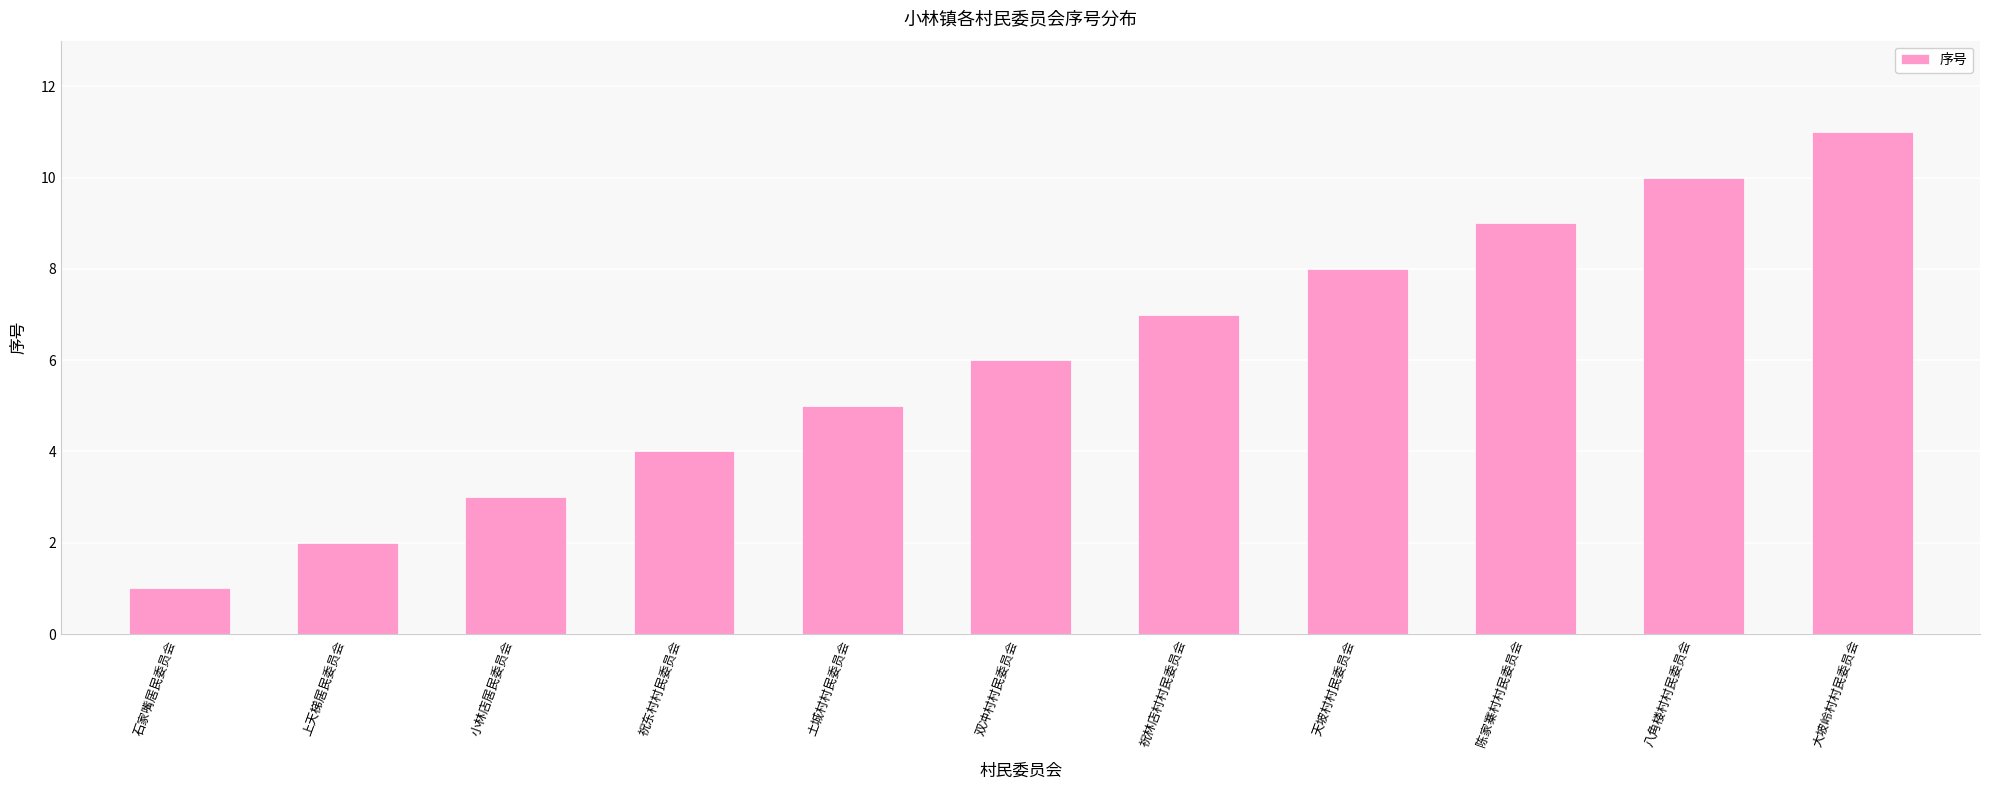

Which category has the lowest value across all series?

石家嘴居民委员会